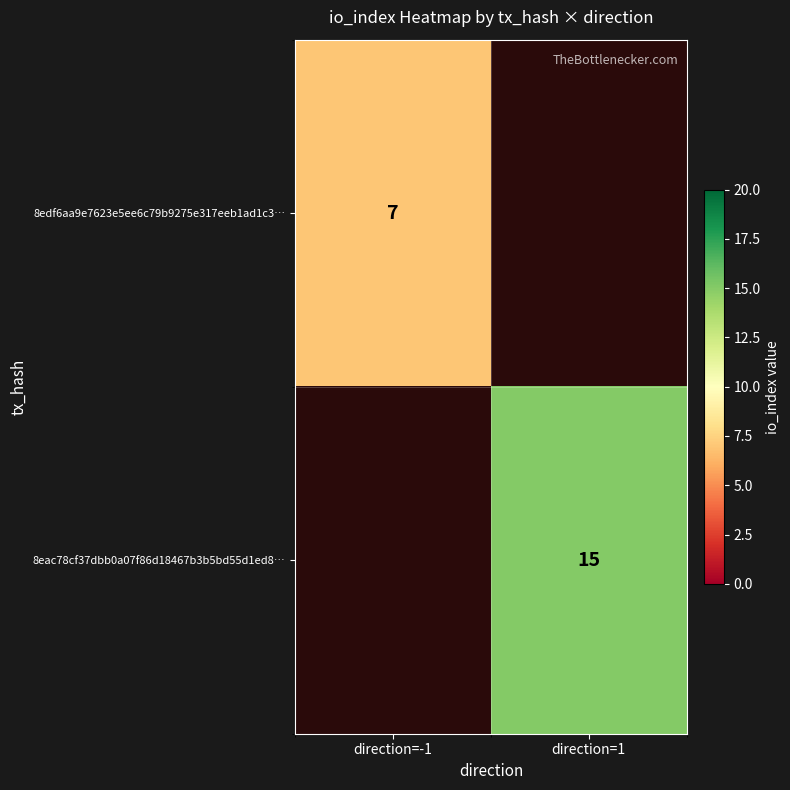

The 8eac78cf37dbb0a07f86d18467b3b5bd55d1ed8… series shows 15 at direction=1. True or false?

True